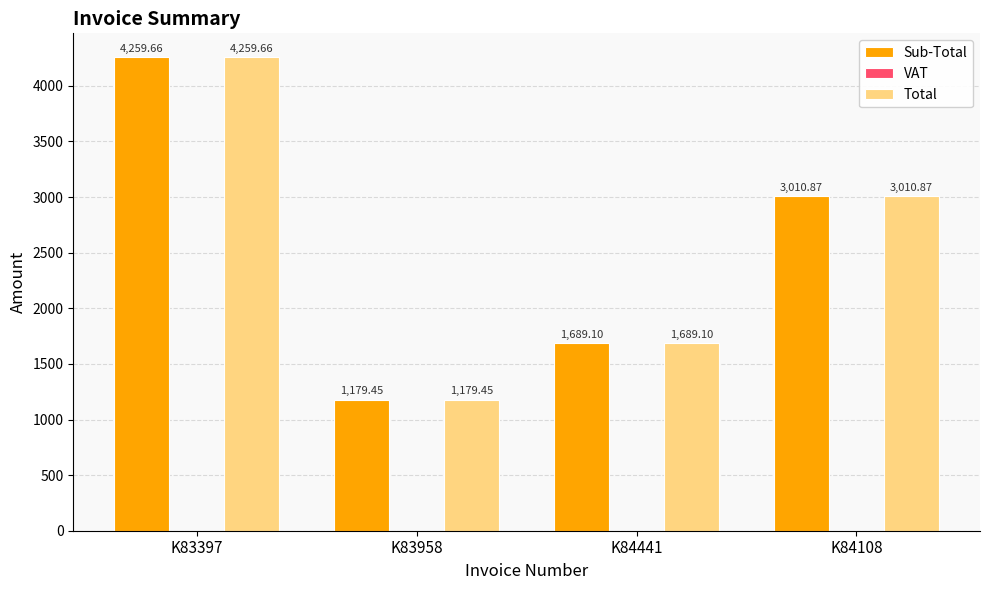

What is the total value across all series at K84441?

3378.2